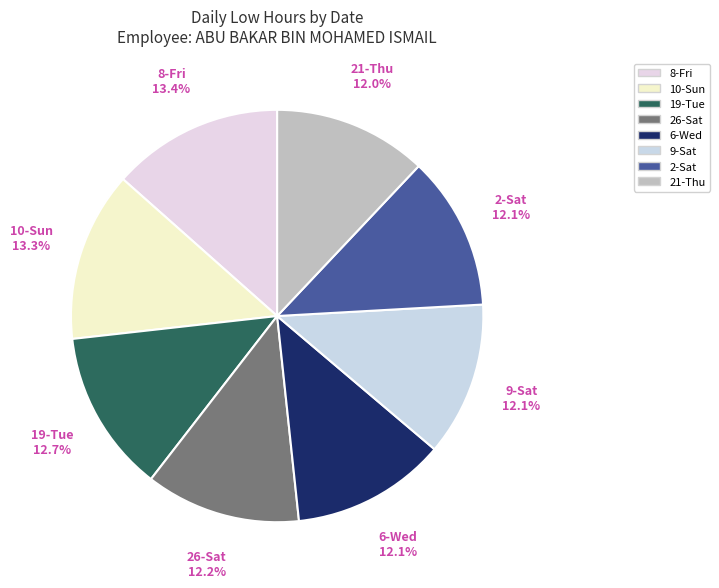

How many segments does this pie chart have?

8